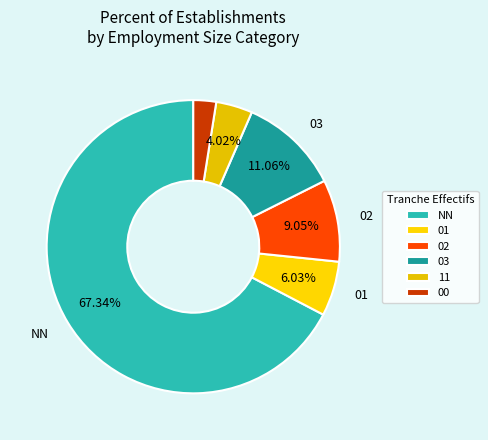

What is the smallest slice in the pie chart?

00